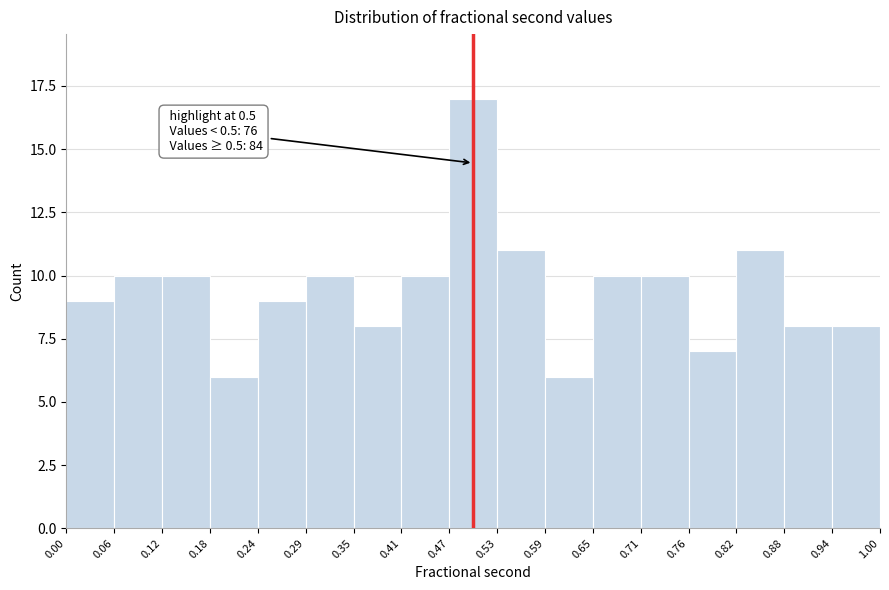

Which range on the x-axis has the tallest bar?

0.47 to 0.53